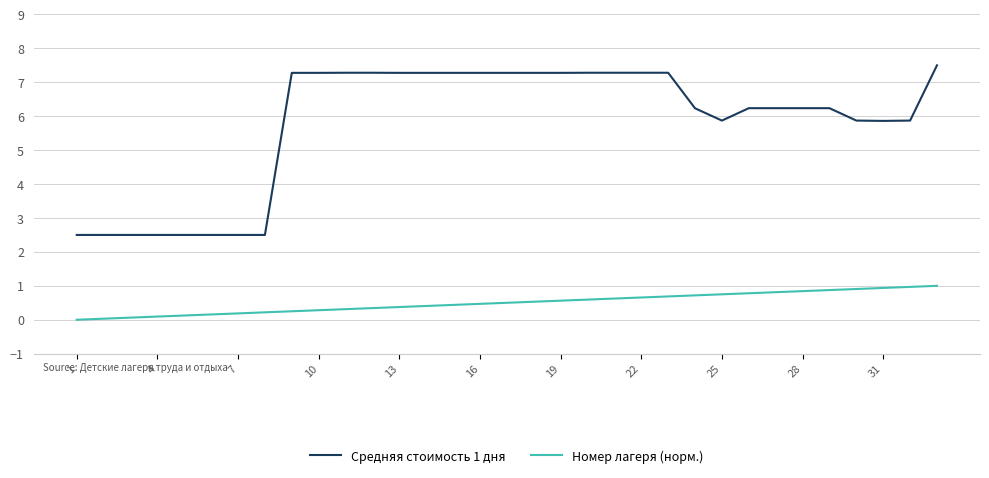

How many categories are shown in the chart?

33